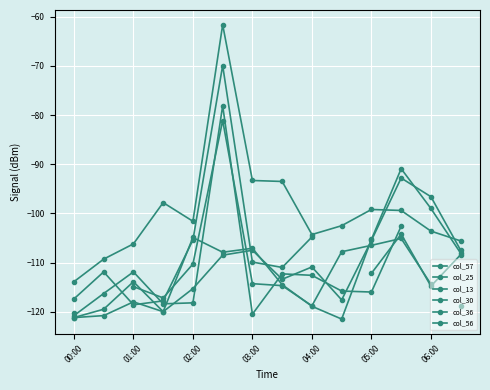

True or false: col_56 has a value of -83.7 at 01:00.

False